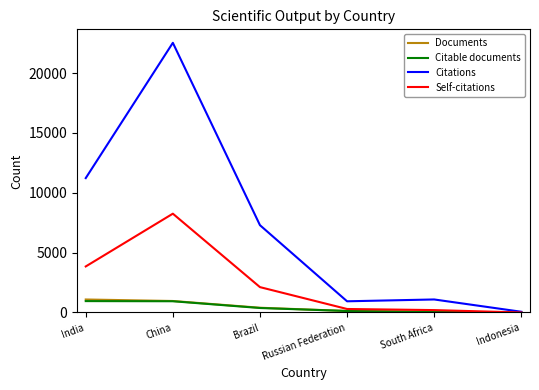

Is it true that Self-citations equals 6182 at India?

False